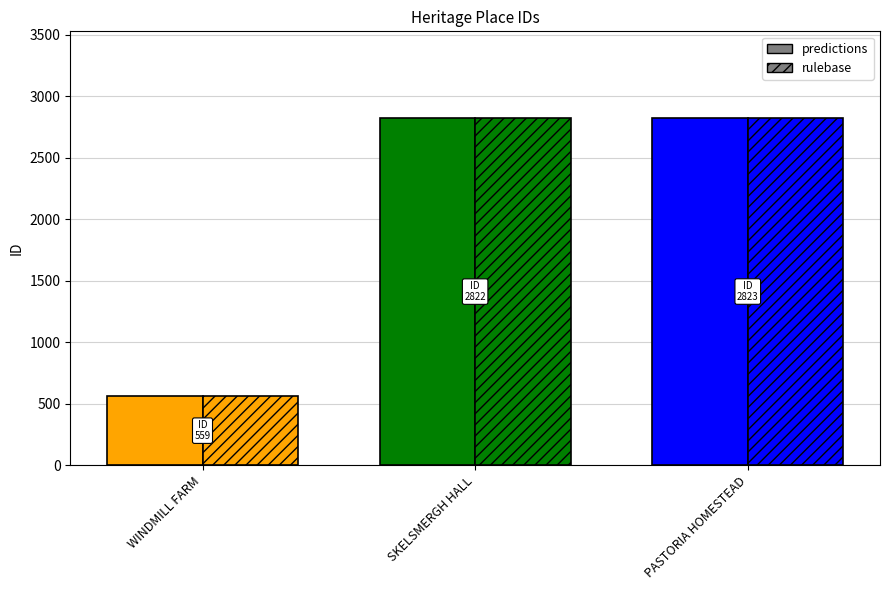

How many data points in predictions are less than 2822?

1